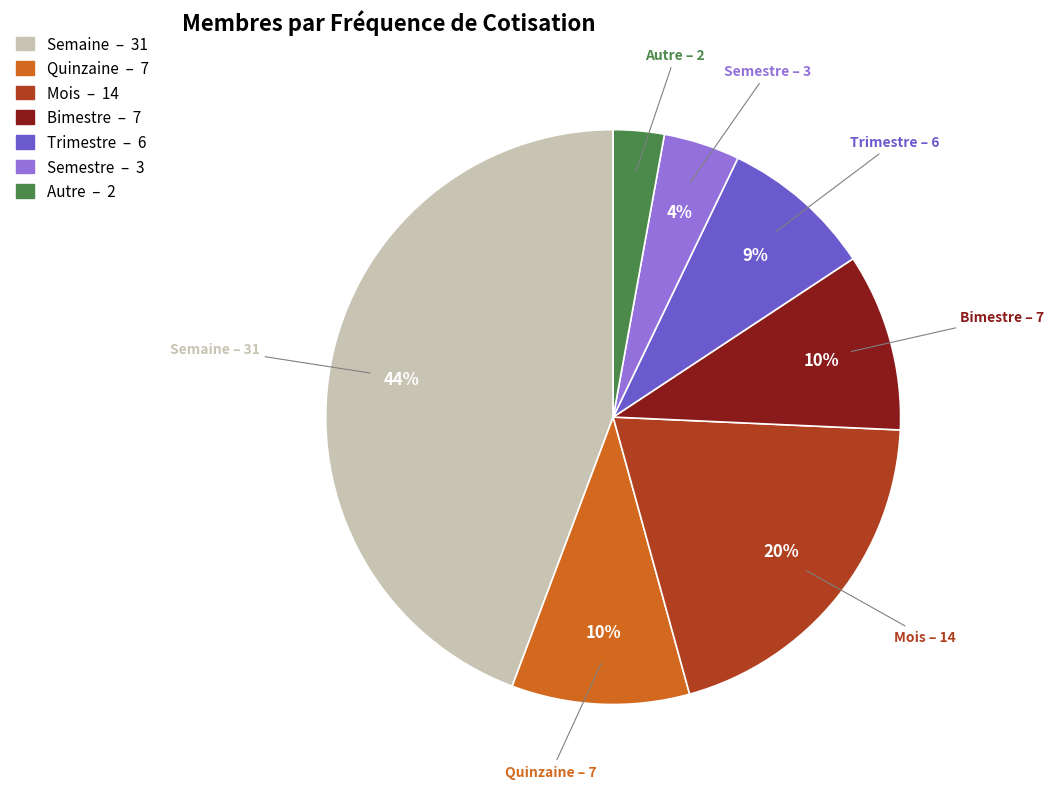

Is there a majority slice in this chart?

No